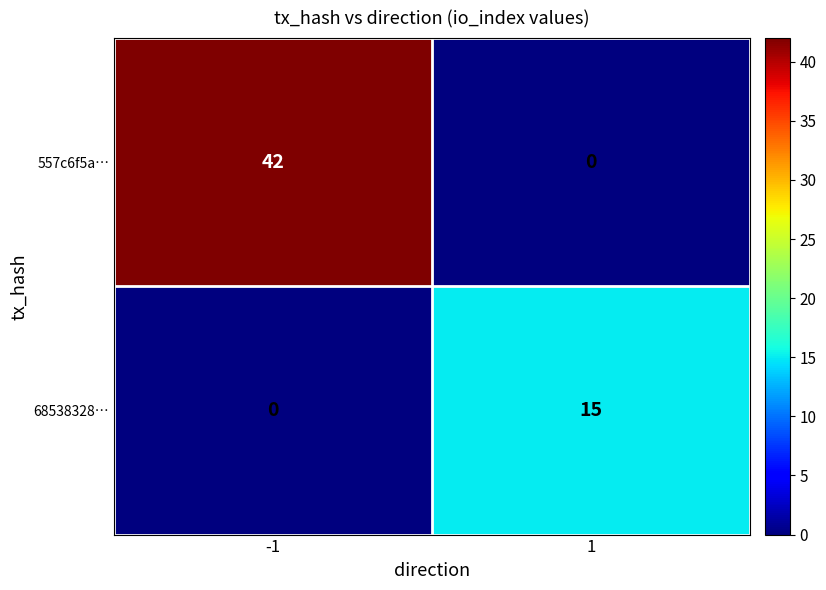

Count the number of categories in the chart.

2